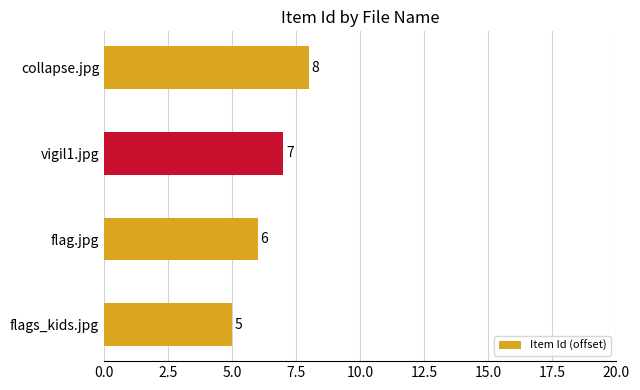

List the labels in order of value, largest first.

collapse.jpg, vigil1.jpg, flag.jpg, flags_kids.jpg